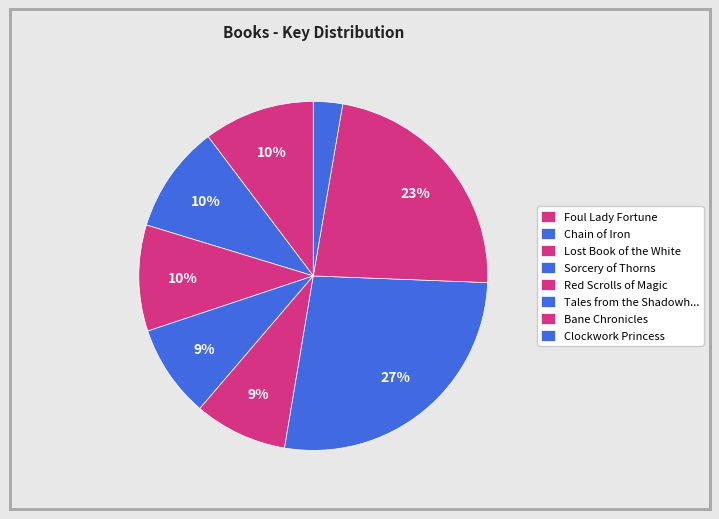

Which category has the biggest portion of the pie?

Tales from the Shadowhunter Academy